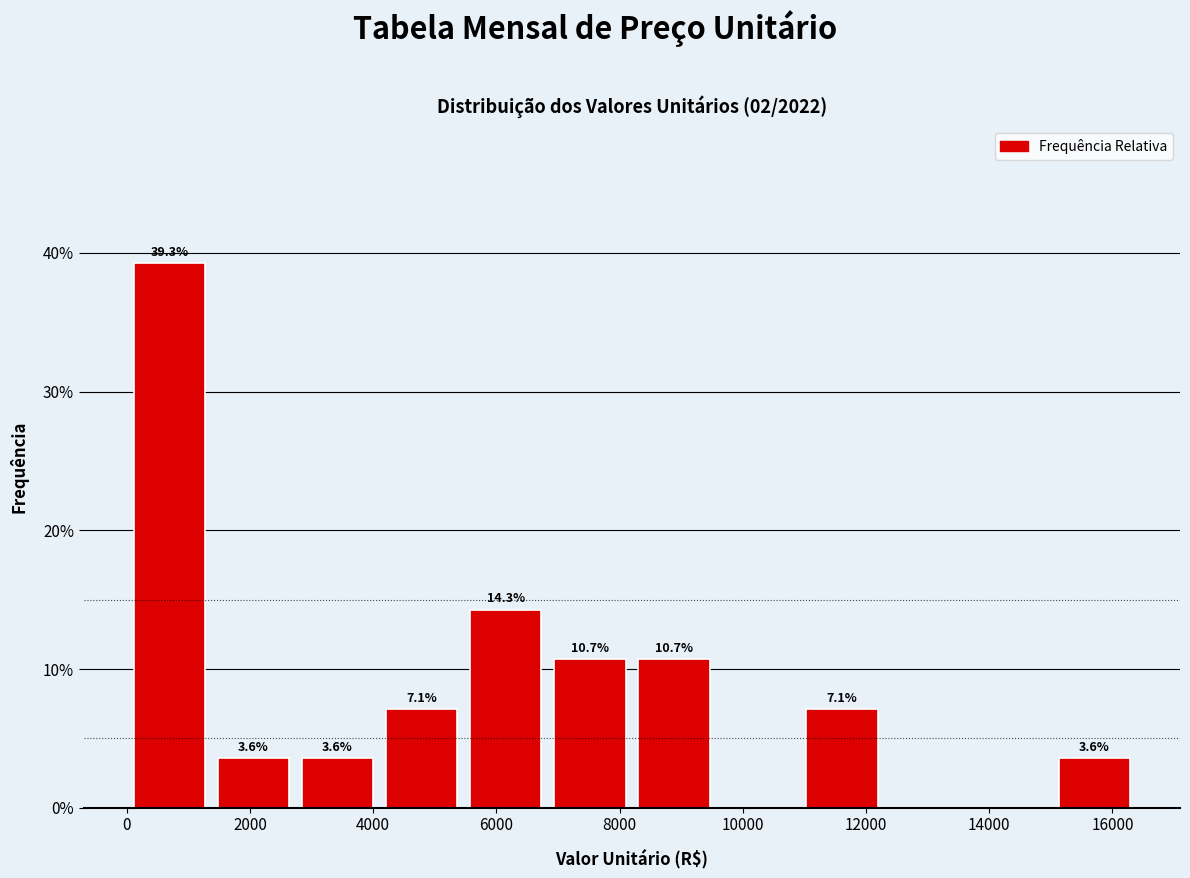

Over which range of the x-axis is the bar tallest?

0 to 1400